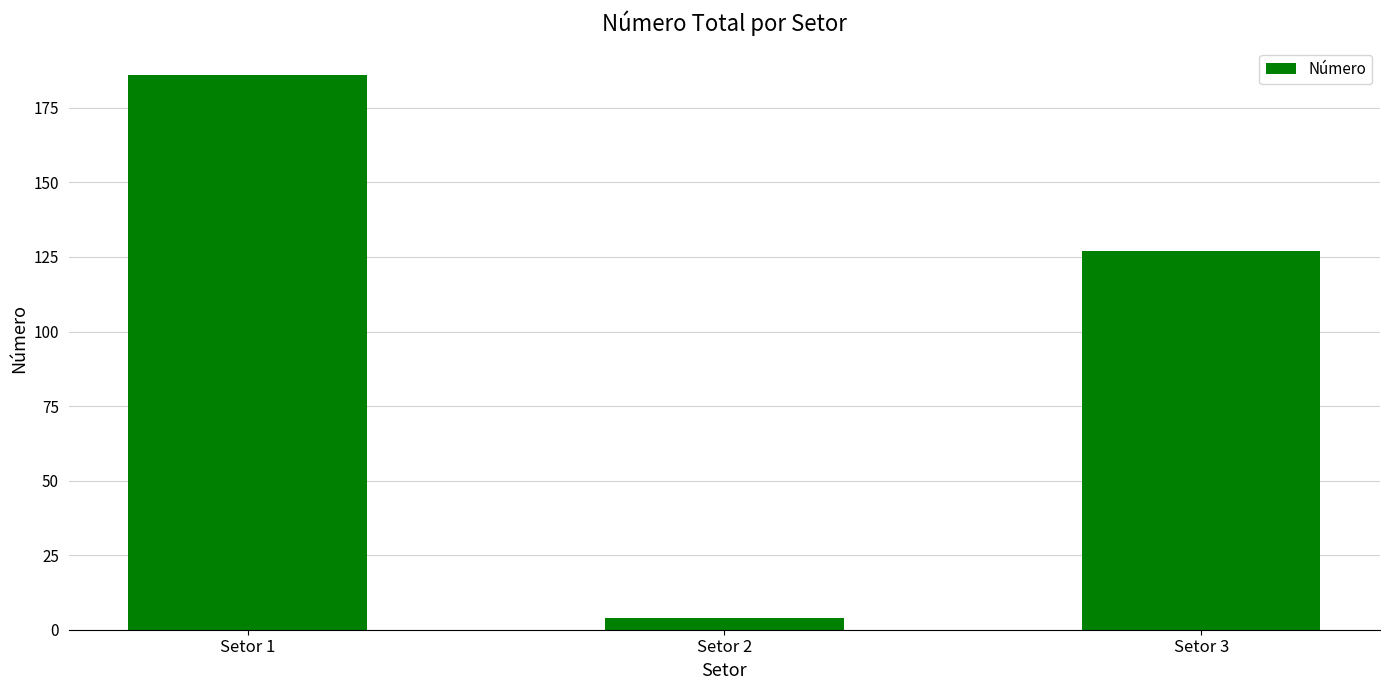

What is the difference between the second highest and minimum values?

123